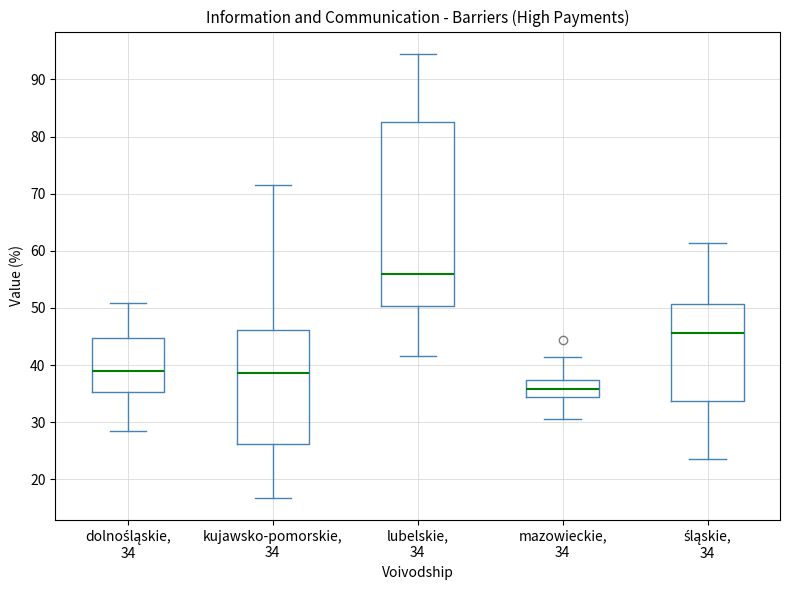

Reading left to right, read every box against the y-axis: the position of its median line, the range the box covers, and the ends of its whiskers. The values are not printed on the chart, so give them approximately, as read against the axis.

dolnośląskie, 34: median 39, box 35 to 45, whiskers 28 to 51
kujawsko-pomorskie, 34: median 39, box 26 to 46, whiskers 17 to 72
lubelskie, 34: median 56, box 50 to 83, whiskers 42 to 95
mazowieckie, 34: median 36, box 34 to 37, whiskers 31 to 42
śląskie, 34: median 46, box 34 to 51, whiskers 24 to 61